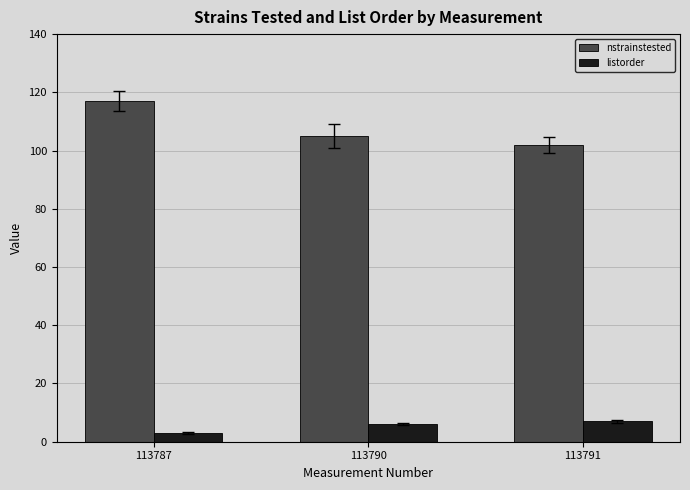

Which series has the widest spread of values?

nstrainstested